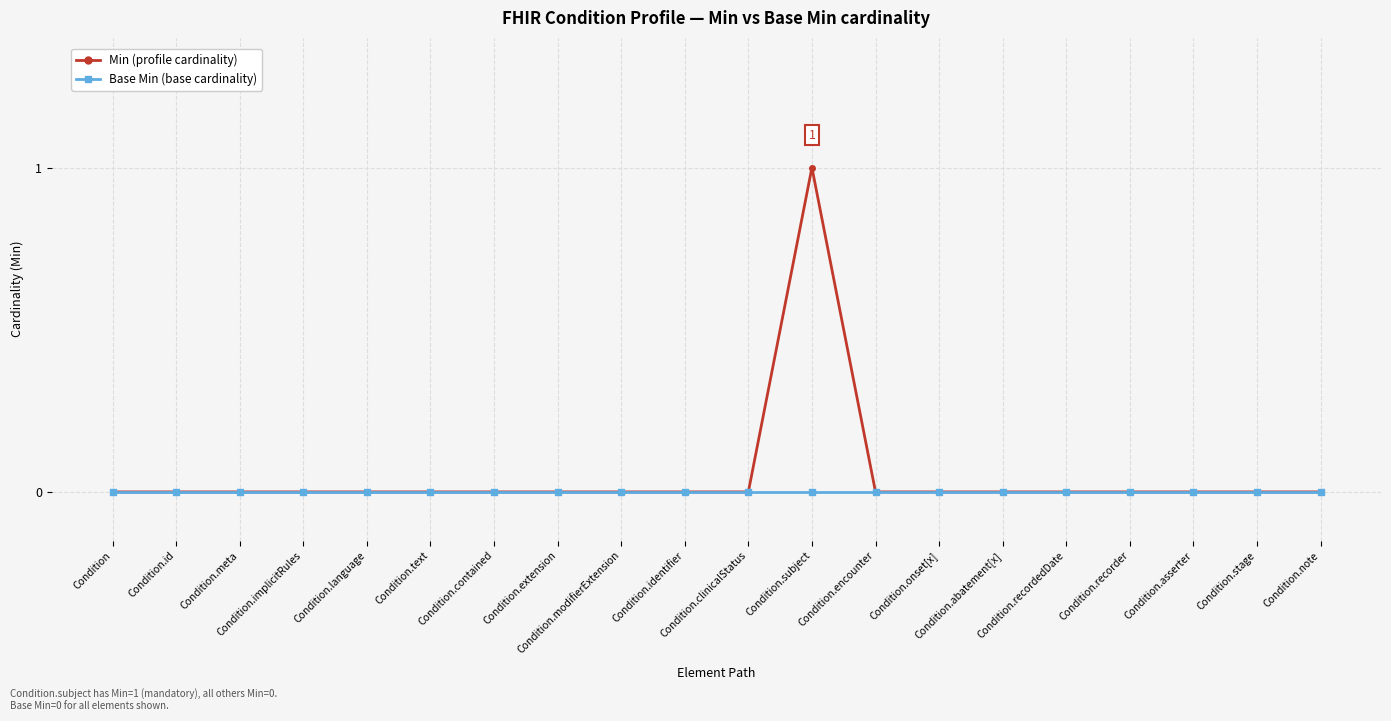

What is the value of the Min (profile cardinality) point at the 12th from the left?

1